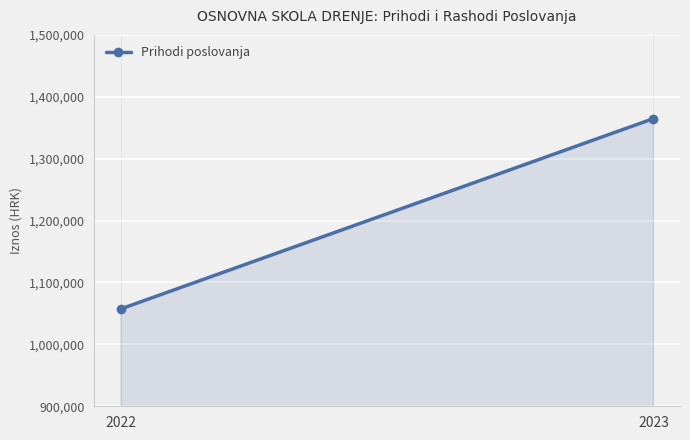

Reading right to left, extract all data points from this chart.

1364740.5	1057362.5